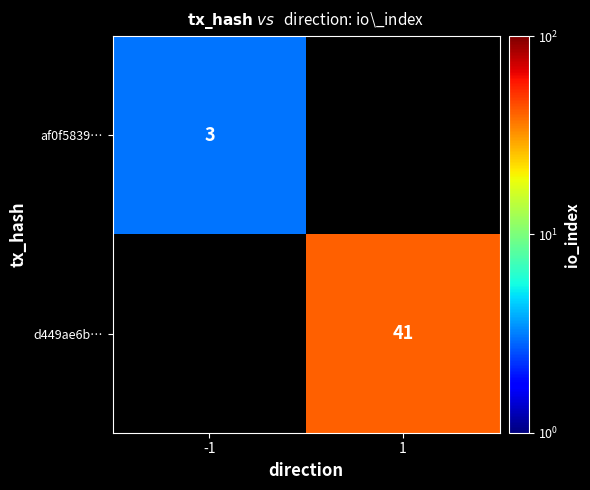

Is it true that d449ae6b… equals 69 at 1?

False